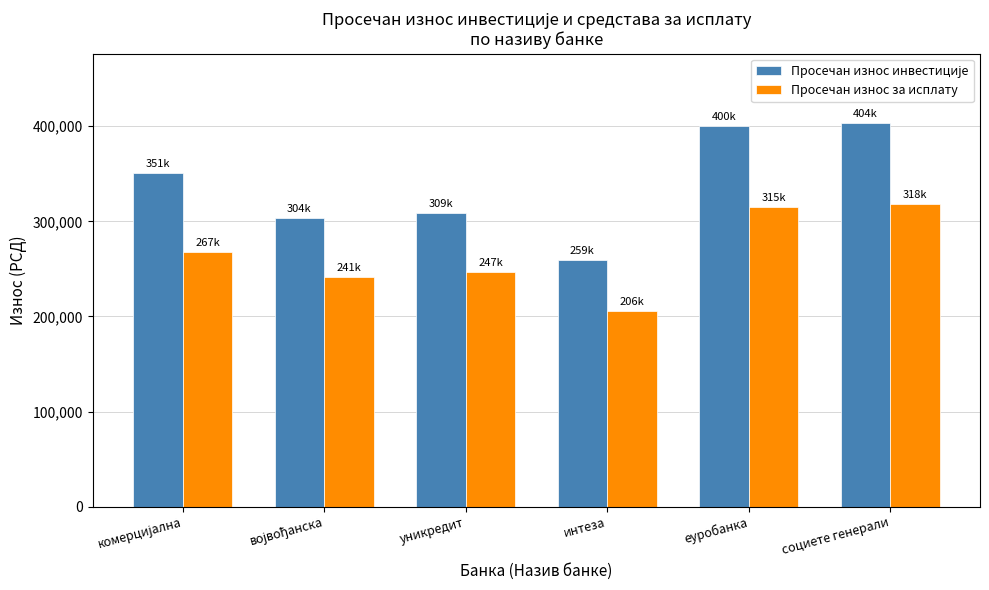

Does the chart contain any negative values?

No